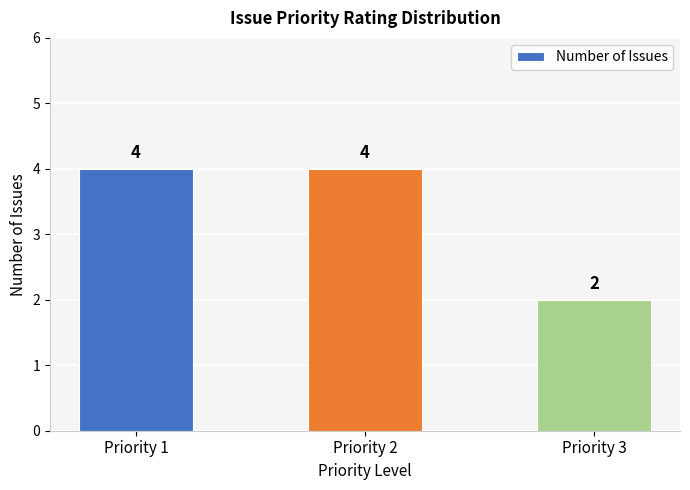

What is the difference between the values at Priority 1 and Priority 3?

2